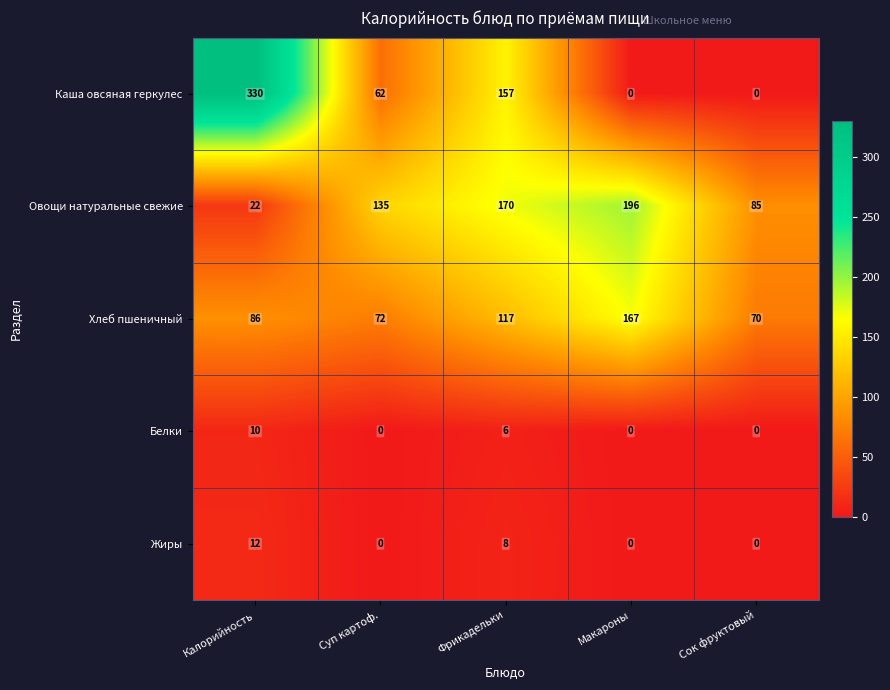

The Каша овсяная геркулес series shows 0 at Сок фруктовый. True or false?

True